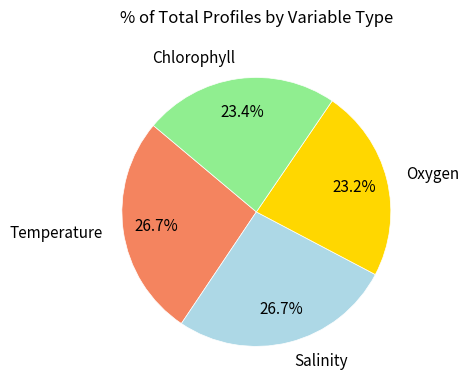

Is there any slice that represents more than half of the pie?

No